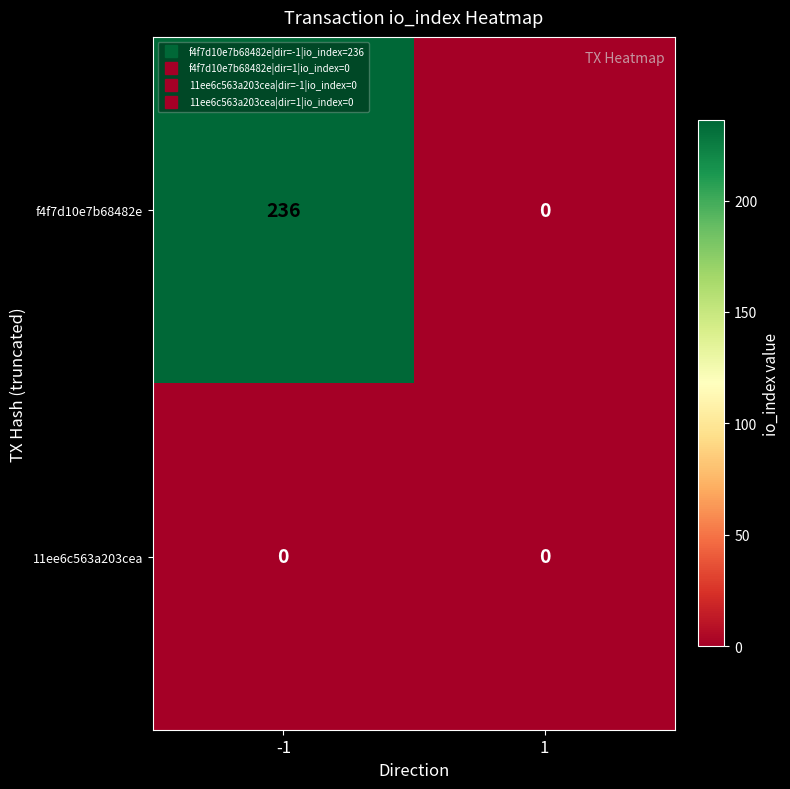

How many values in the f4f7d10e7b68482e series are below 236?

1